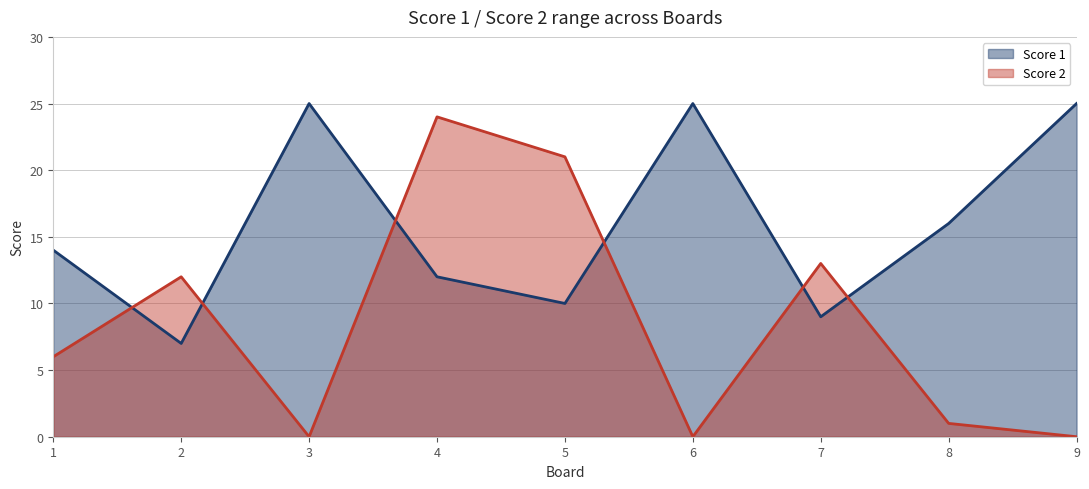

Which series has the largest range (max minus min)?

Score 2